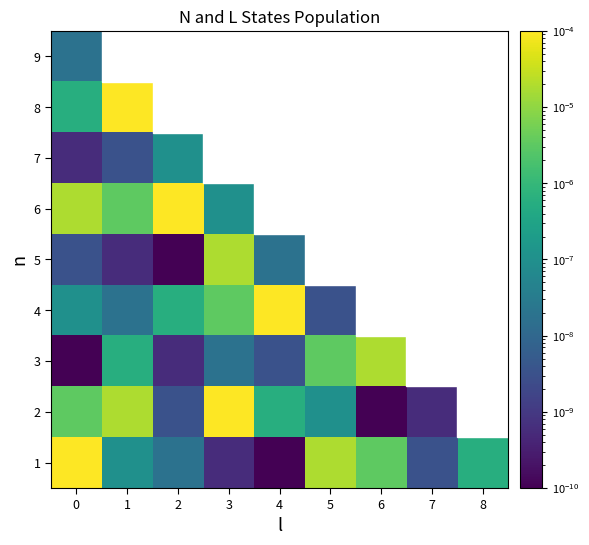

Rank the series at 2 from lowest to highest value.

5, 3, 2, 1, 7, 4, 9, 8, 6